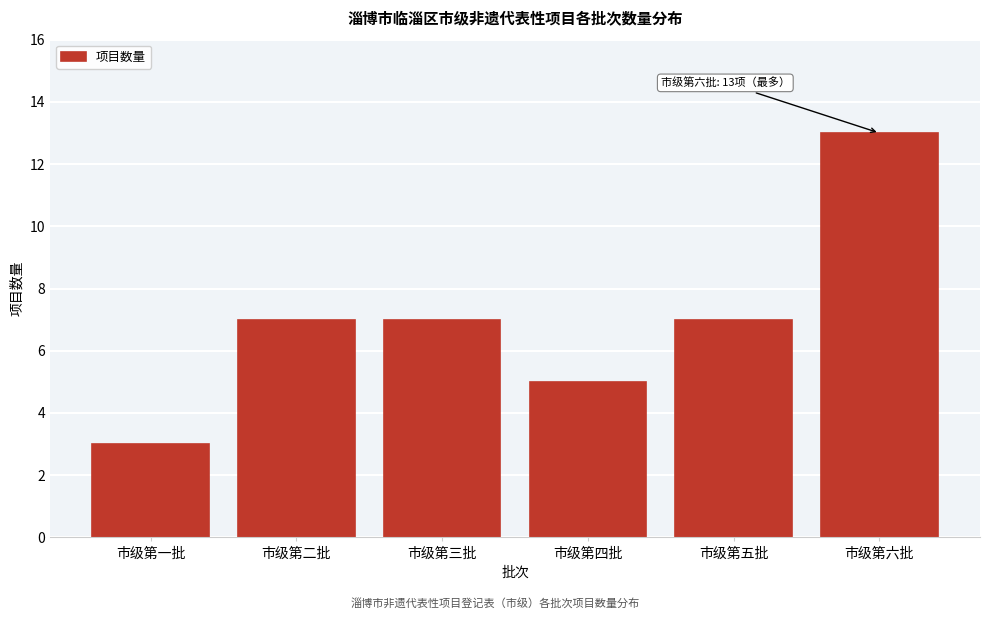

Reading right to left, transcribe all the data shown in this chart.

13	7	5	7	7	3